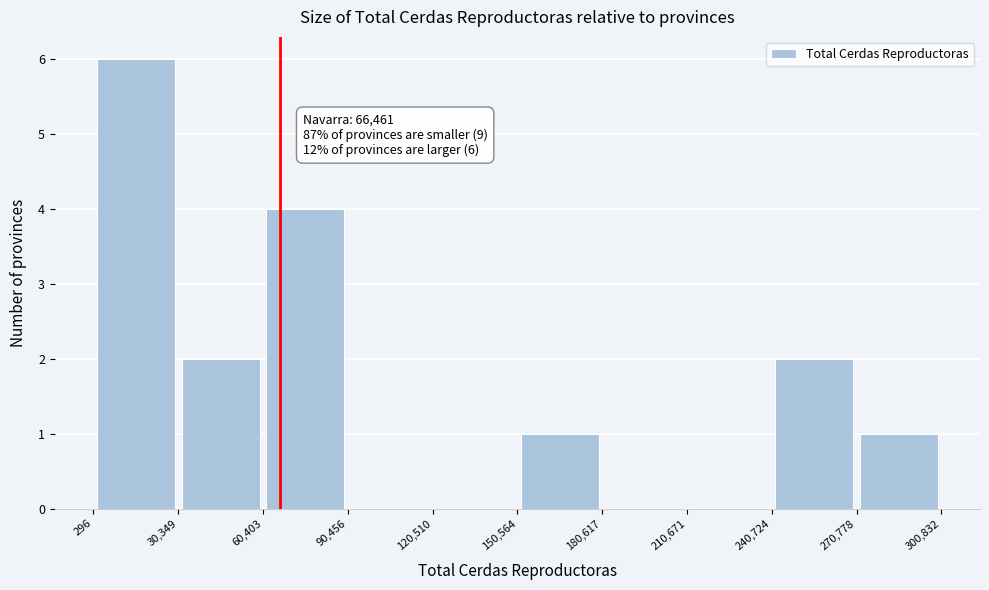

Over which range of the x-axis is the bar tallest?

296 to 30,349